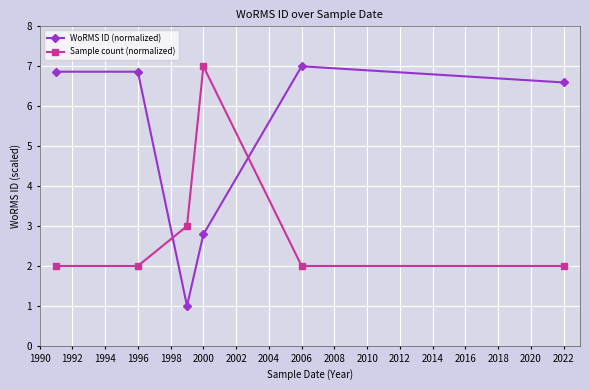

List the series in order of their overall mean, lowest first.

Sample count (normalized), WoRMS ID (normalized)